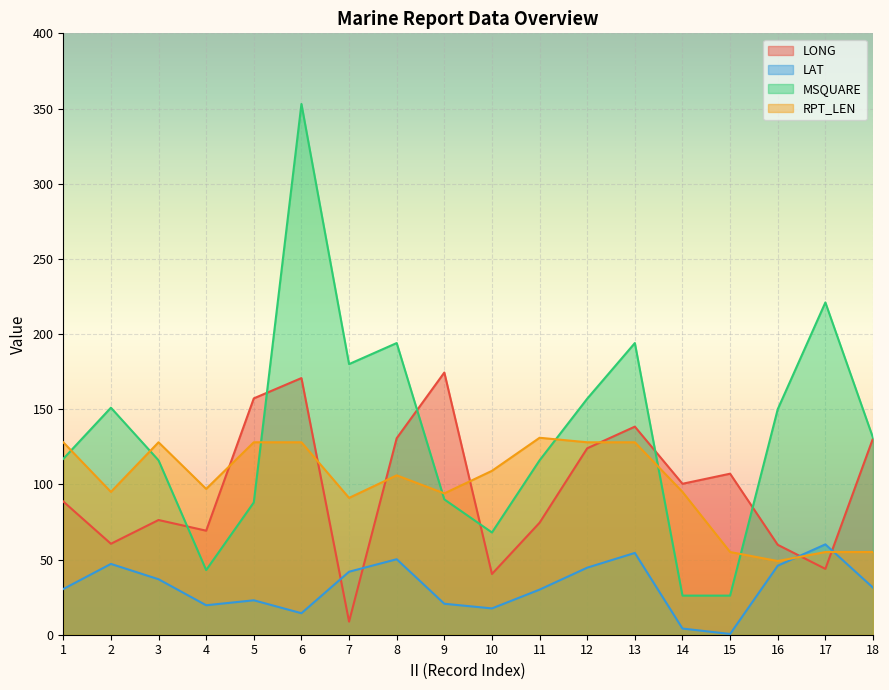

Read the LAT value at 17.

60.1